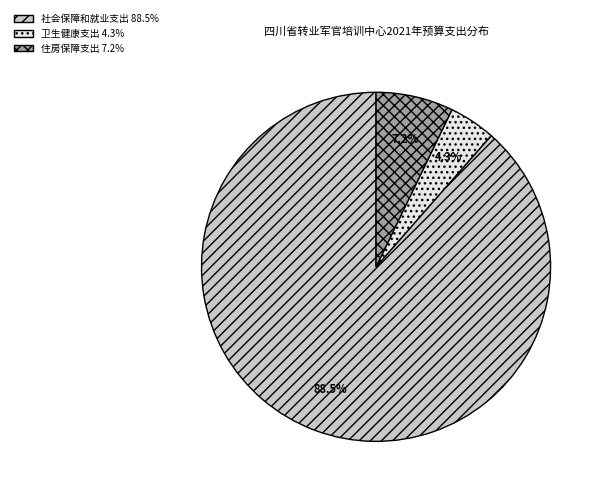

True or false: 住房保障支出 accounts for 1% of the total.

False